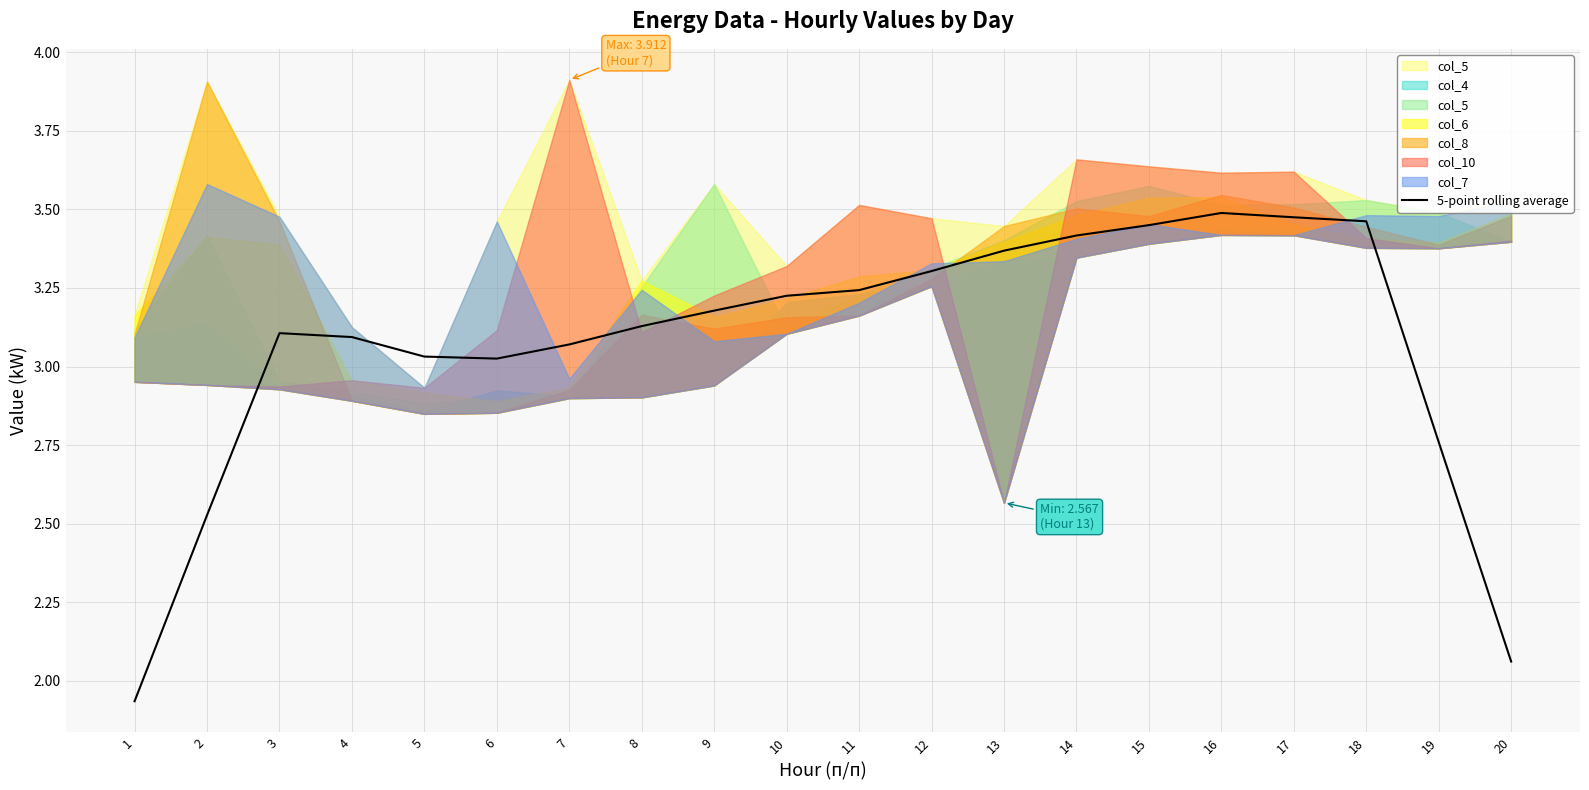

How many points are higher than both their immediate neighbors (excluding endpoints)?

2